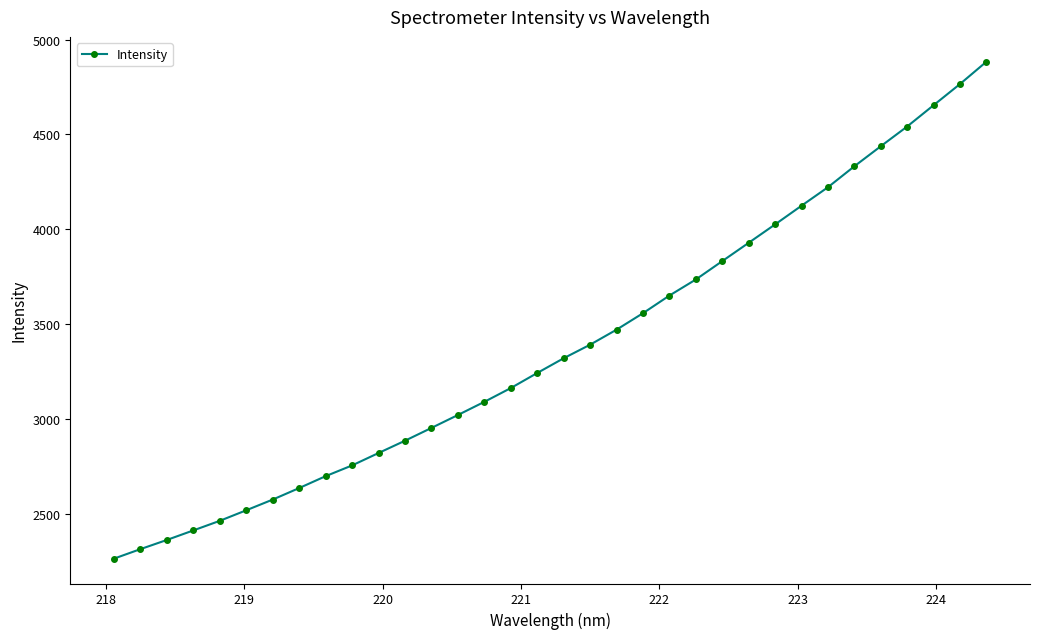

What is the difference between the maximum and minimum values?

2619.5